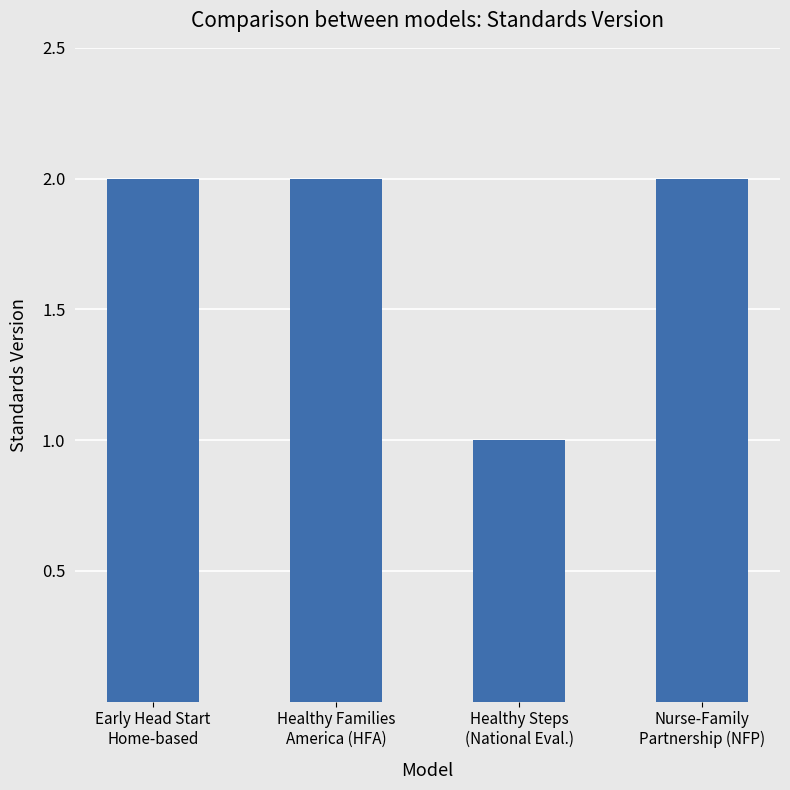

What is the sum of all values?

7